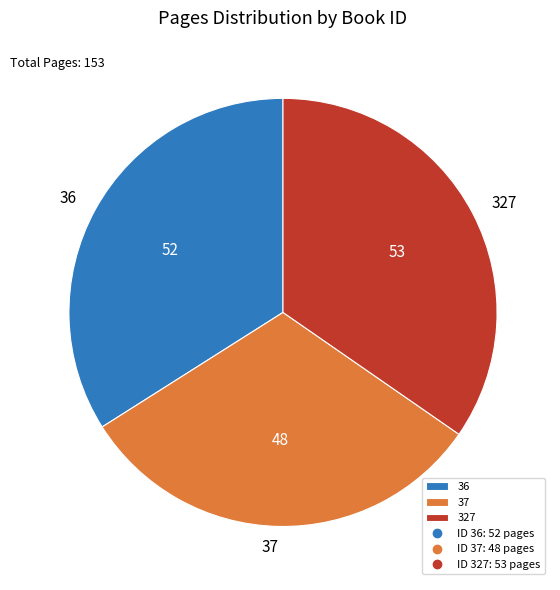

What is the smallest slice in the pie chart?

37